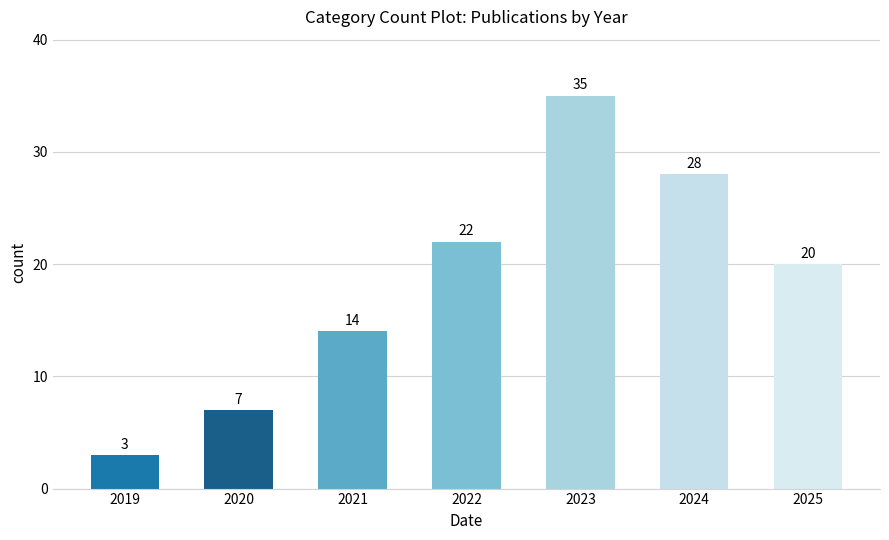

List the labels in order of value, smallest first.

2019, 2020, 2021, 2025, 2022, 2024, 2023